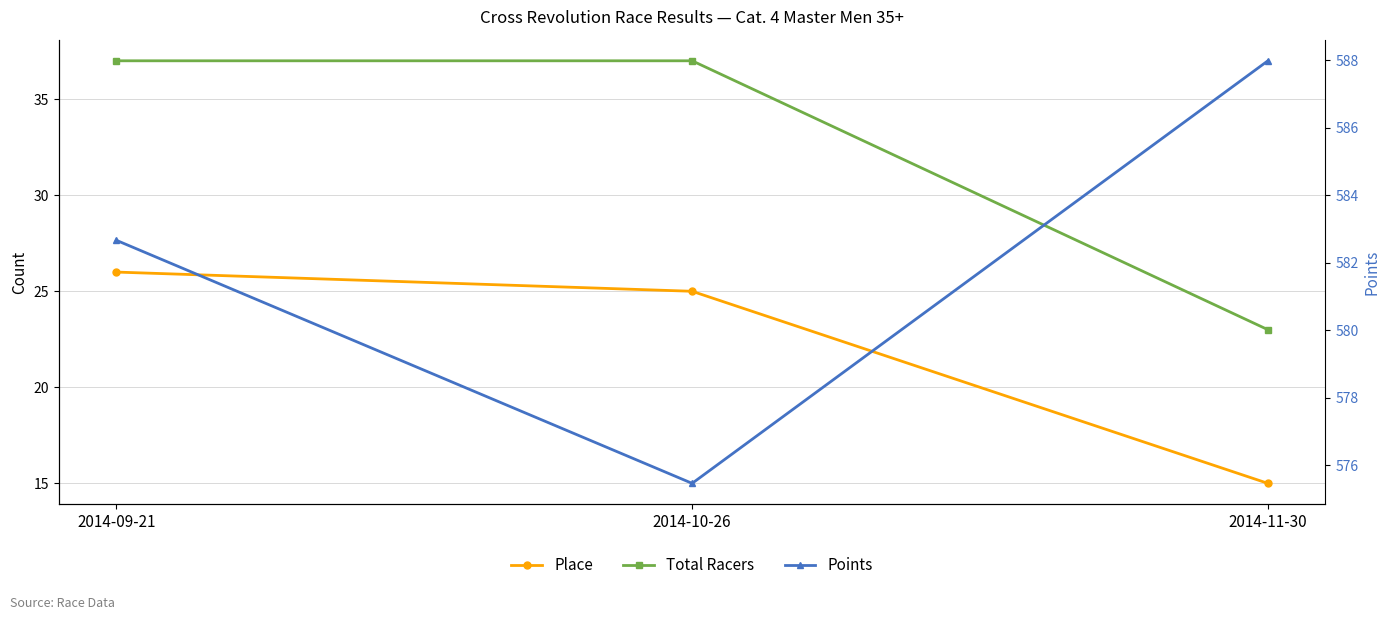

List the series in order of their peak value, highest first.

Points, Total Racers, Place